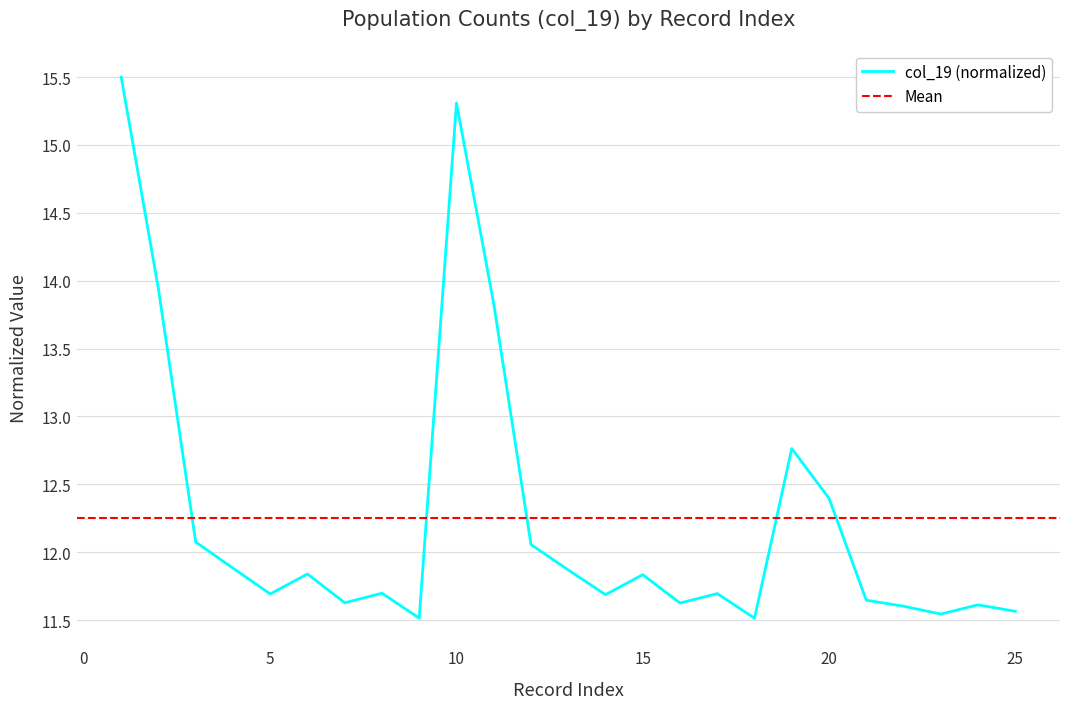

What is the value of the 9th point from the left?

11.5